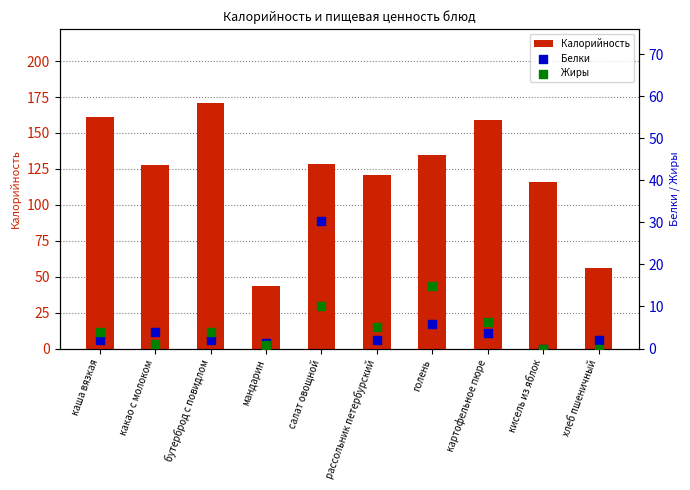

Which series has the largest total across all categories?

Калорийность